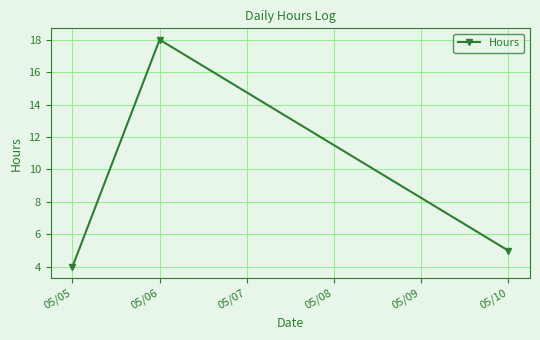

What is the approximate value at 05/06, to the nearest 5?

20